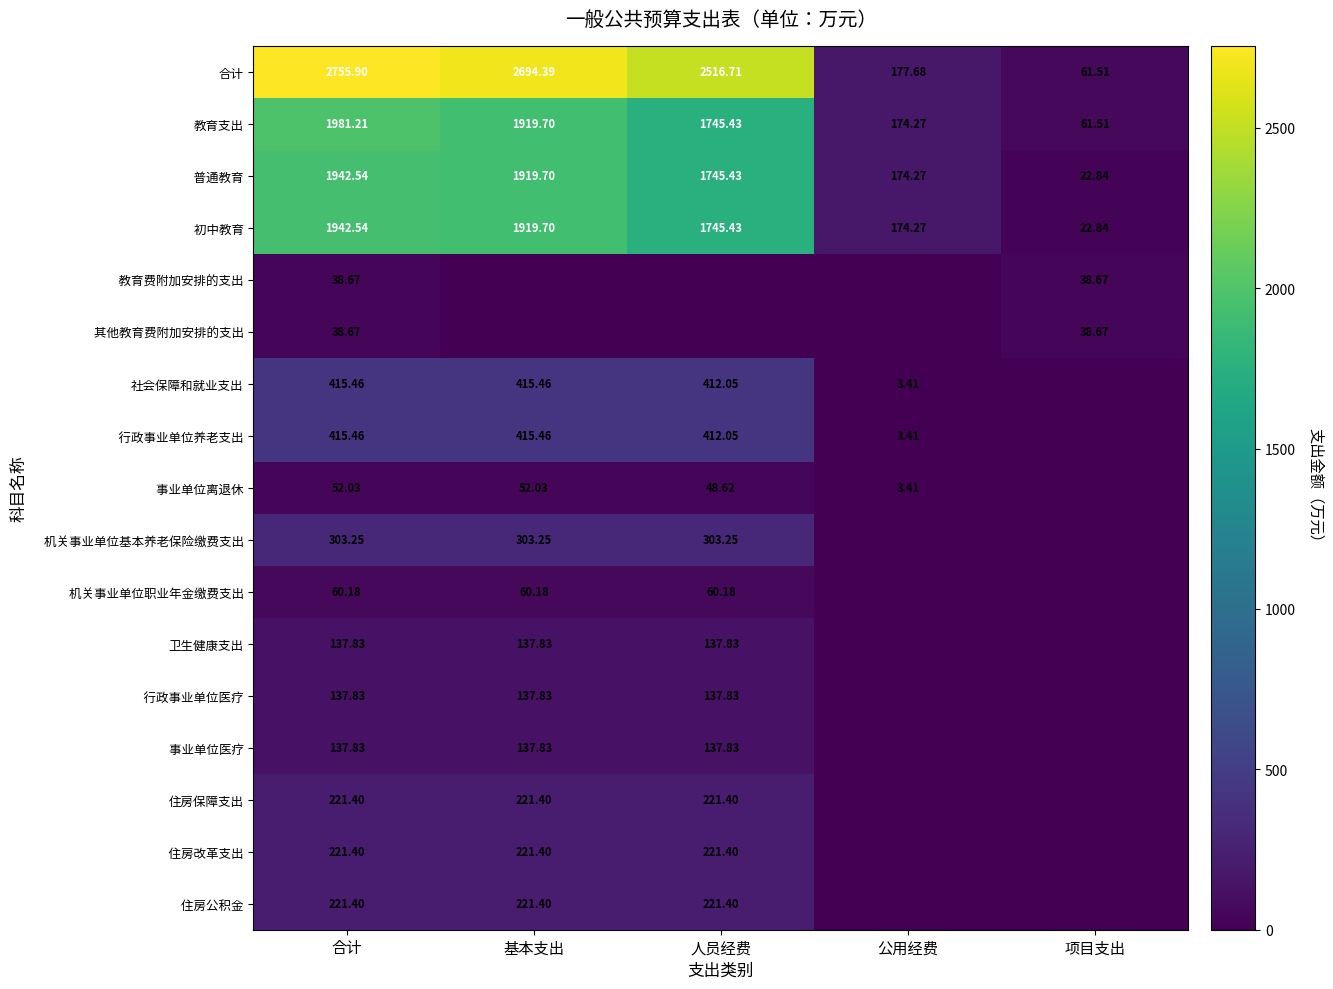

What is the difference between the 事业单位离退休 values at 公用经费 and 合计?

48.6